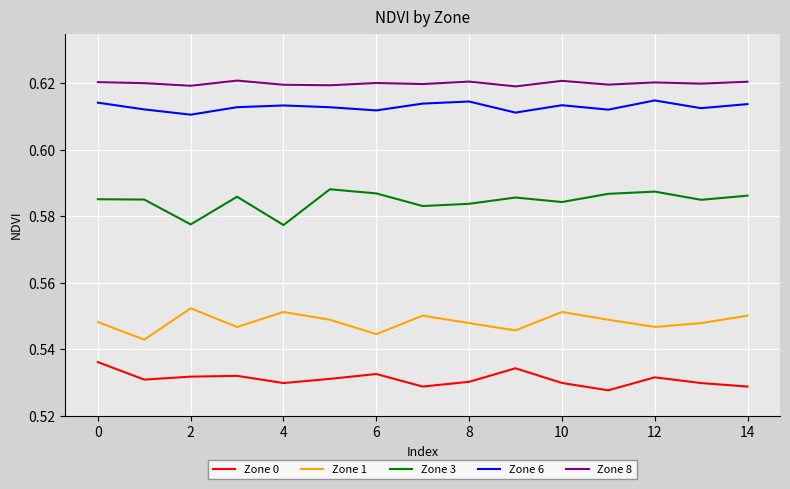

List the series in order of their peak value, lowest first.

Zone 0, Zone 1, Zone 3, Zone 6, Zone 8